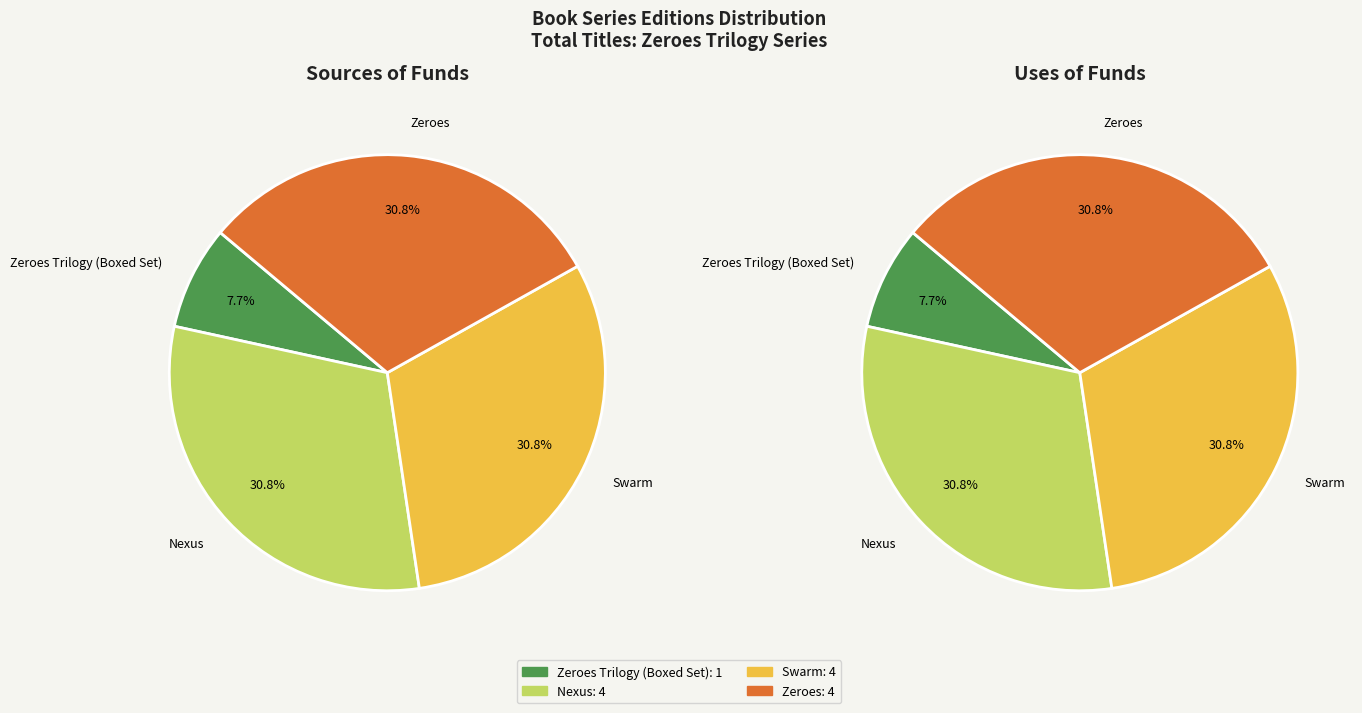

Is there any slice that represents more than half of the pie?

No